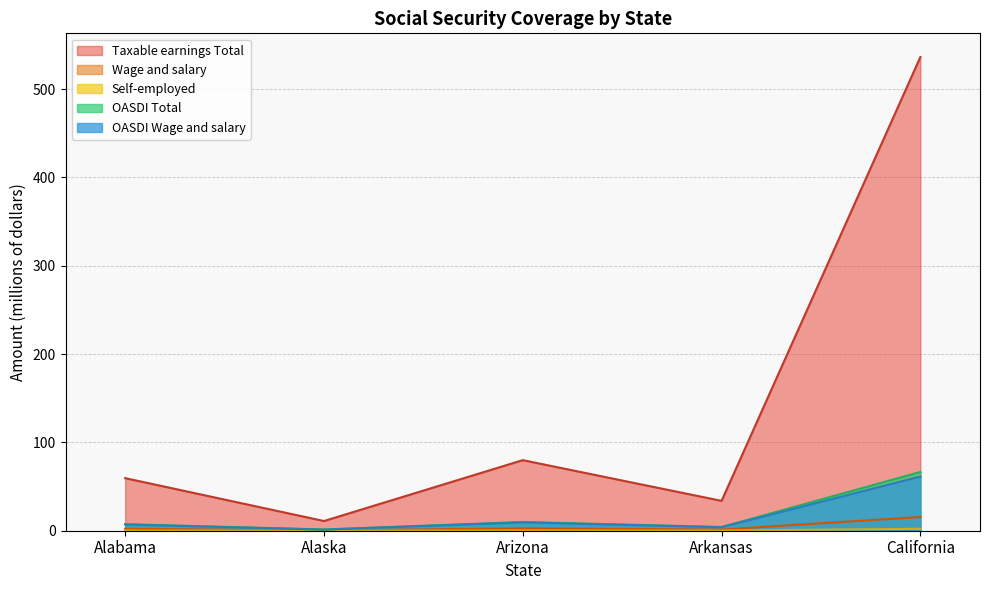

Which series has the widest spread of values?

Taxable earnings Total